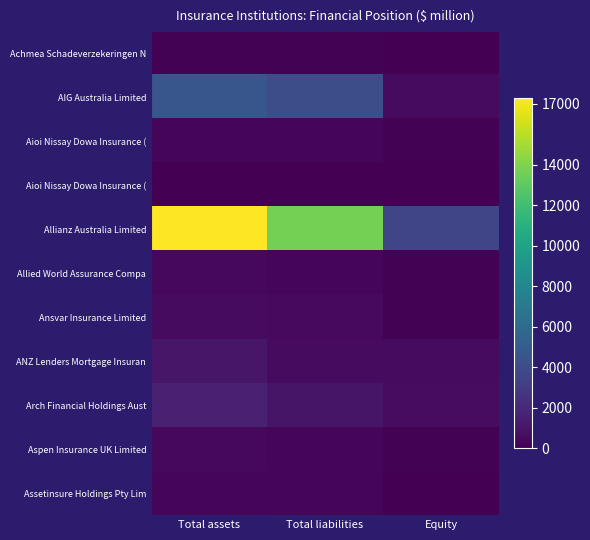

How many categories are shown in the chart?

3